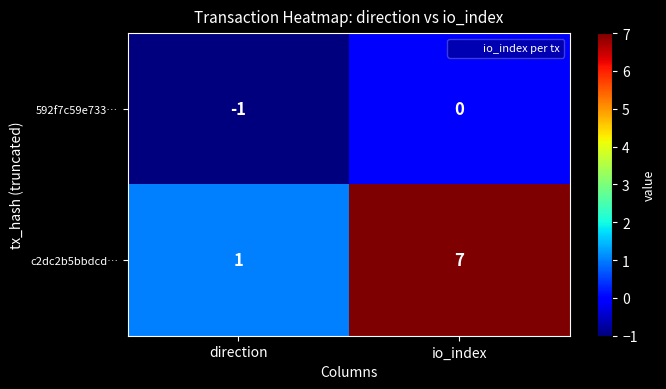

How many values in the 592f7c59e733… series are below 0?

1